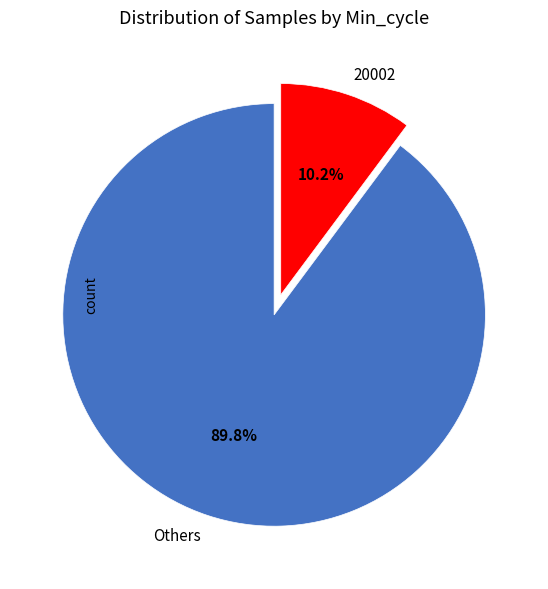

Count the number of slices in the pie.

2